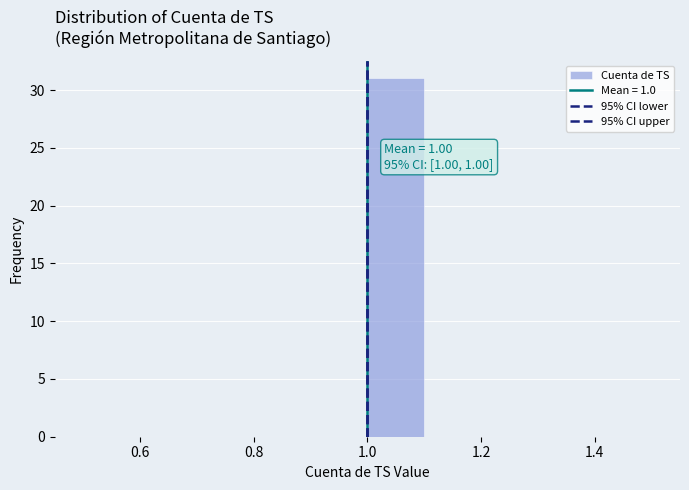

Over which range of the x-axis is the bar tallest?

1.0 to 1.1